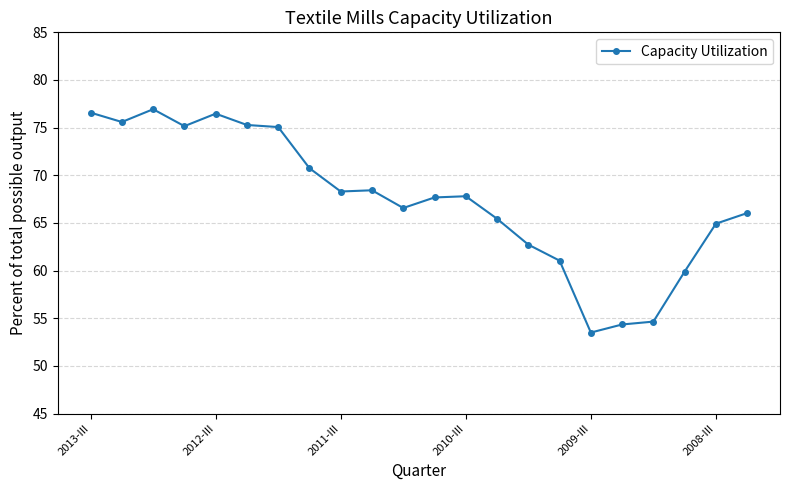

How many values exceed 67?

12